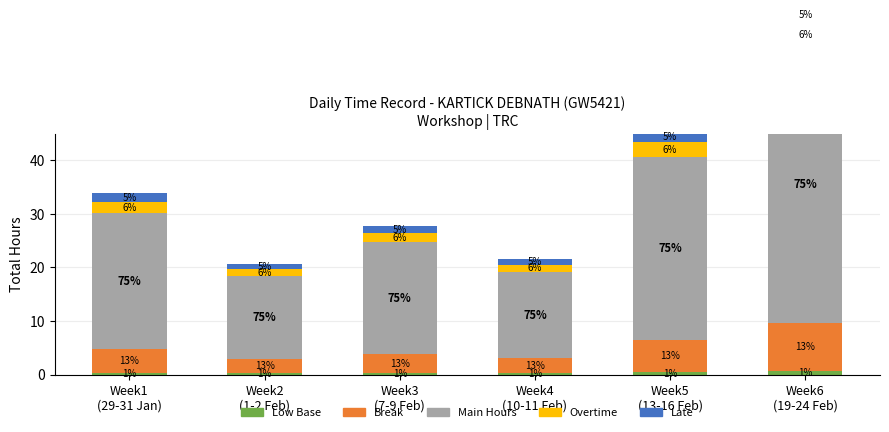

At which label is Low Base closest to 0?

Week2
(1-2 Feb)